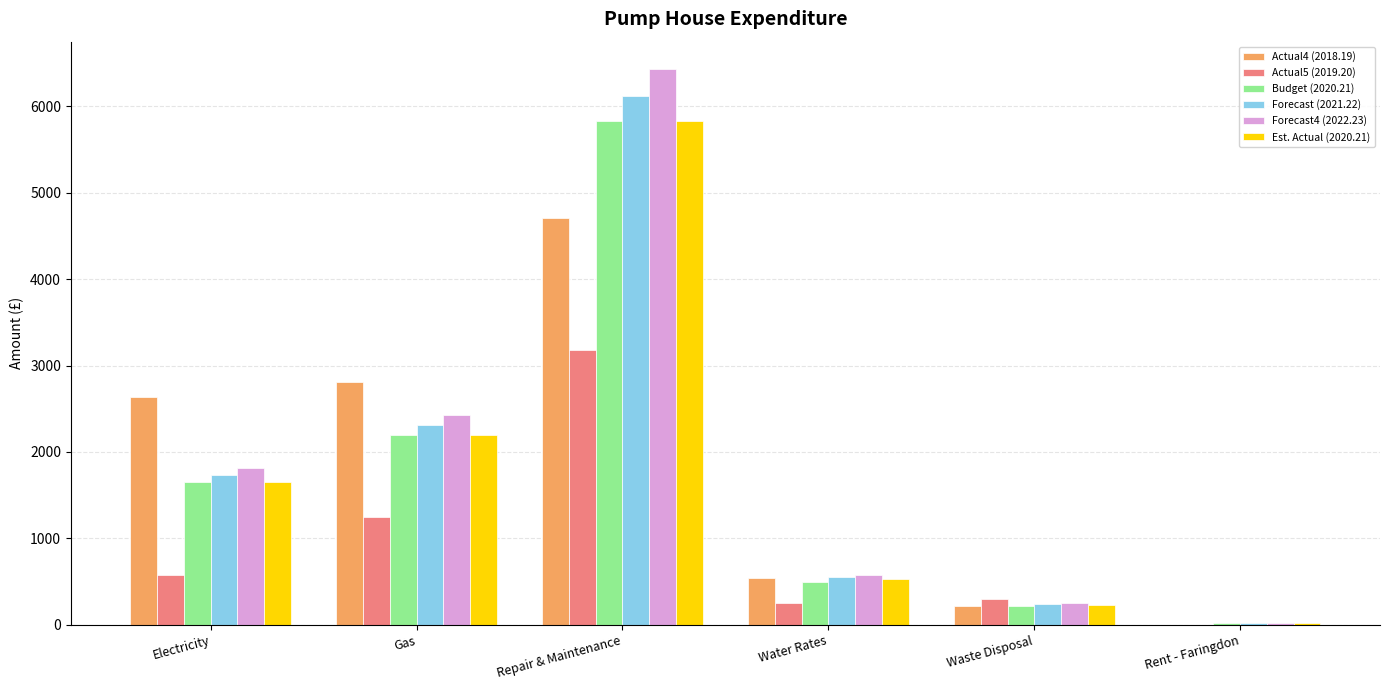

Is the value of Forecast (2021.22) at Water Rates greater than the value of Forecast4 (2022.23) at Gas?

No